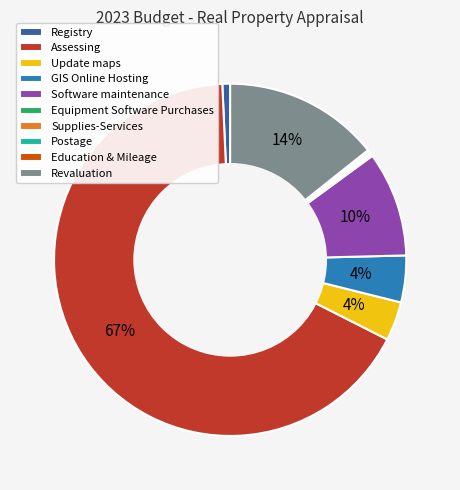

Is there a majority slice in this chart?

Yes